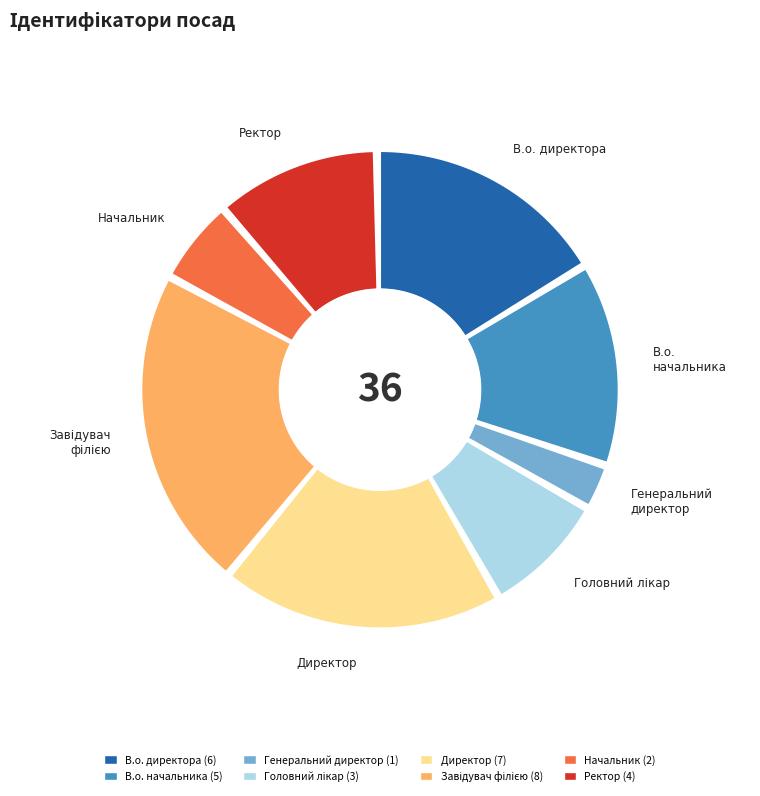

Is there any slice that represents more than half of the pie?

No